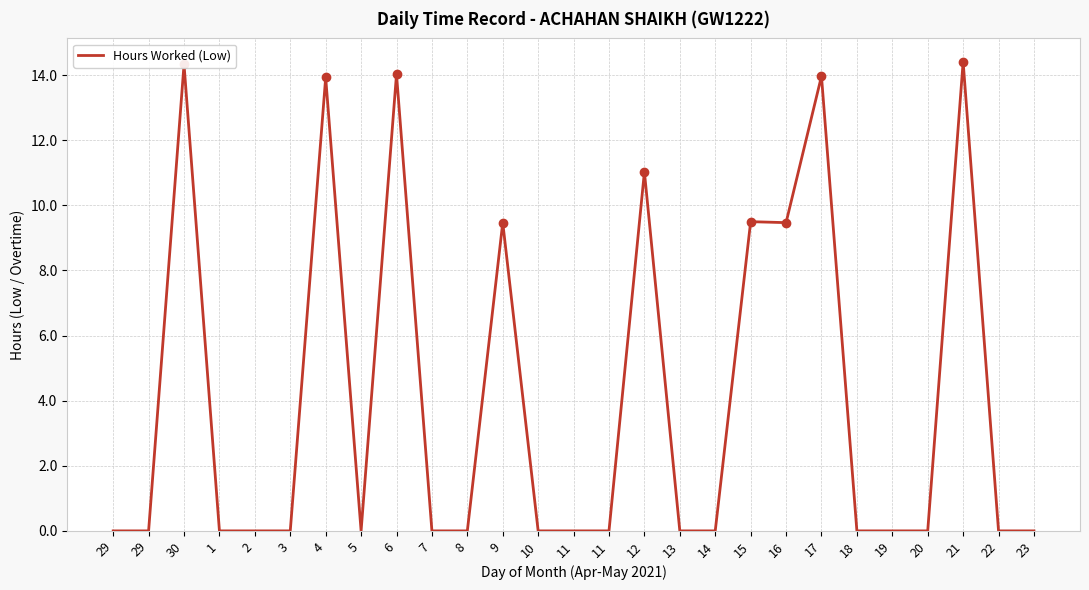

Is this an area chart (filled region under the line)?

No